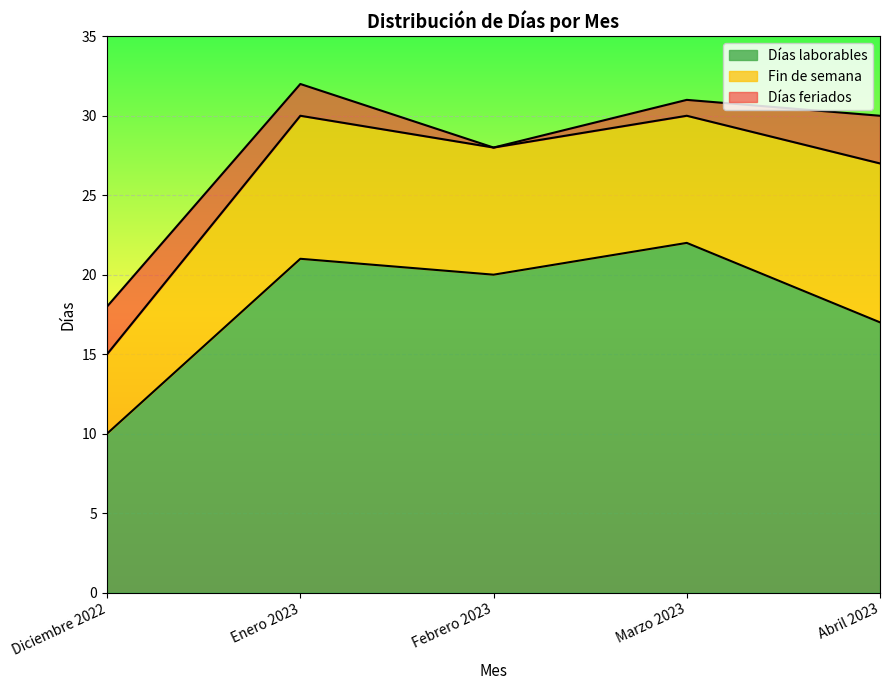

True or false: Días laborables has a value of 6 at Abril 2023.

False